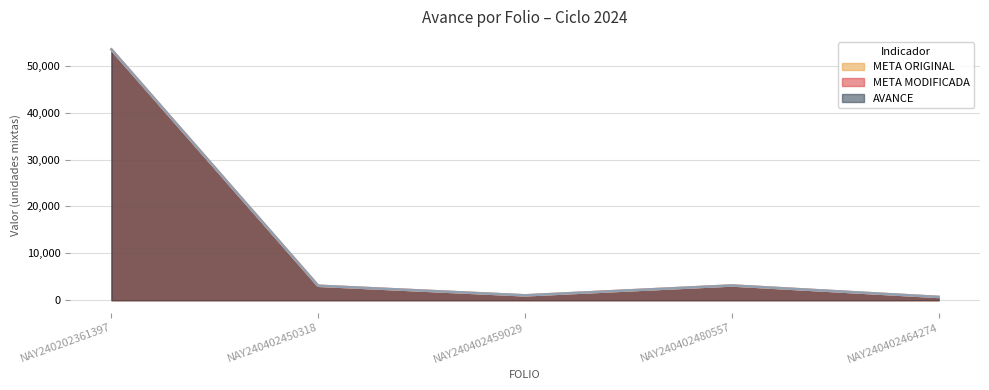

What is the total value across all series at NAY240402480557?

9435